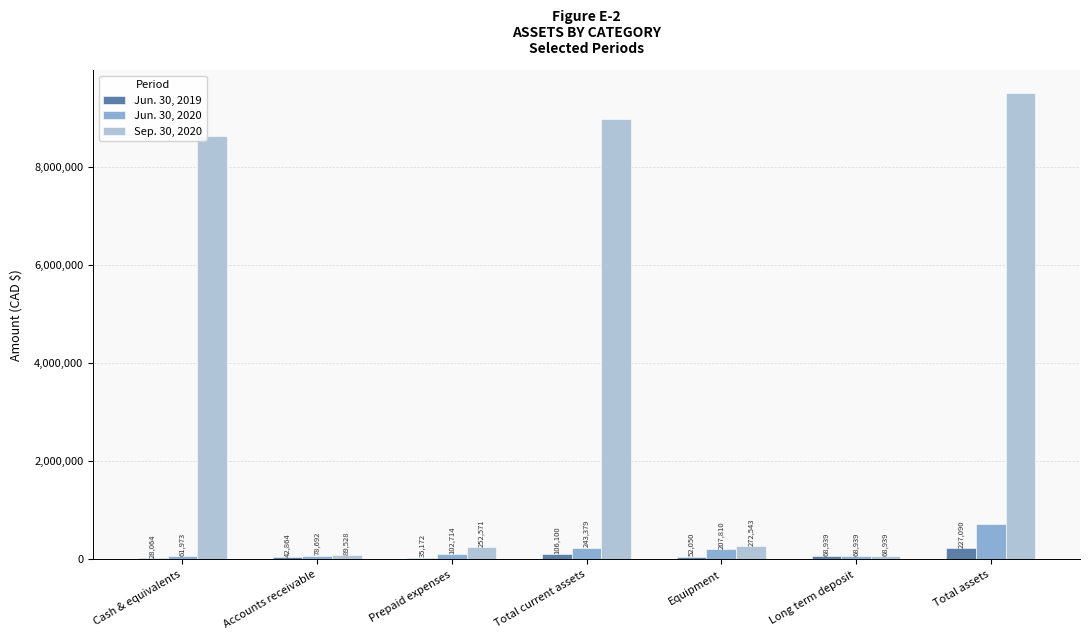

The Sep. 30, 2020 series shows 68939 at Long term deposit. True or false?

True